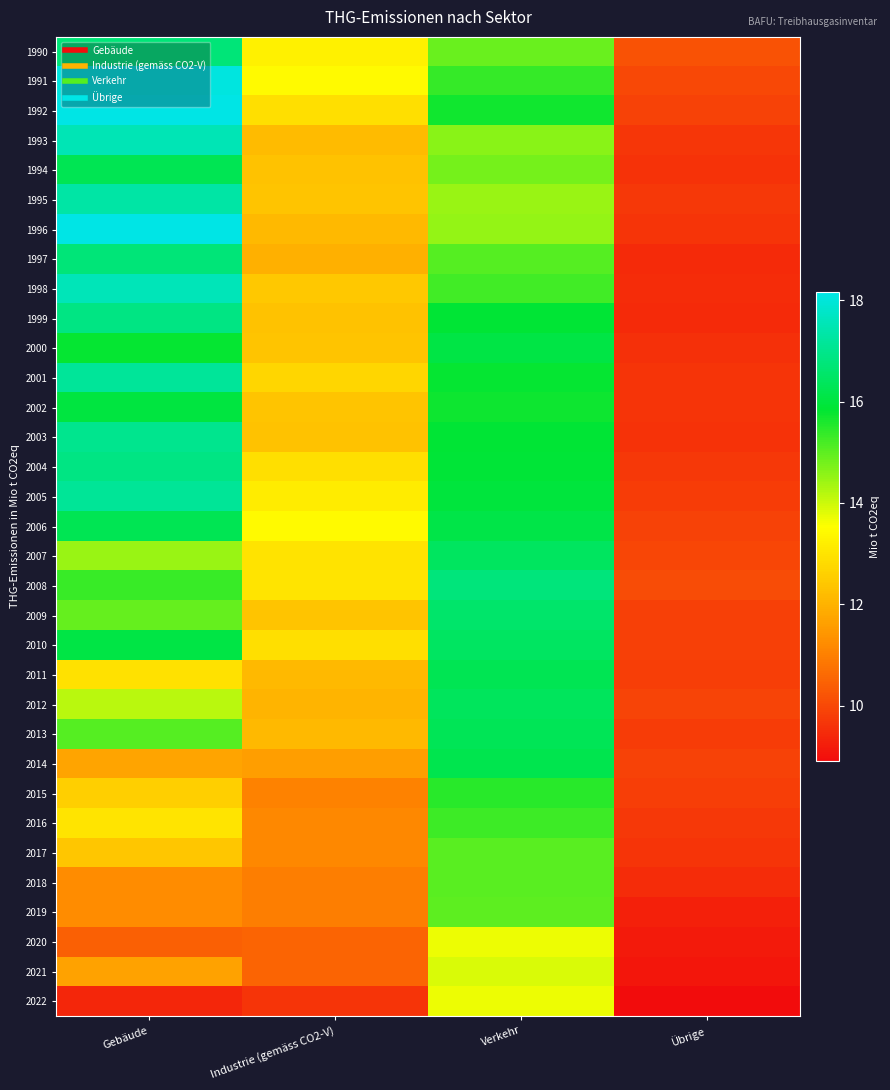

At how many categories does at least one series exceed 16?

2